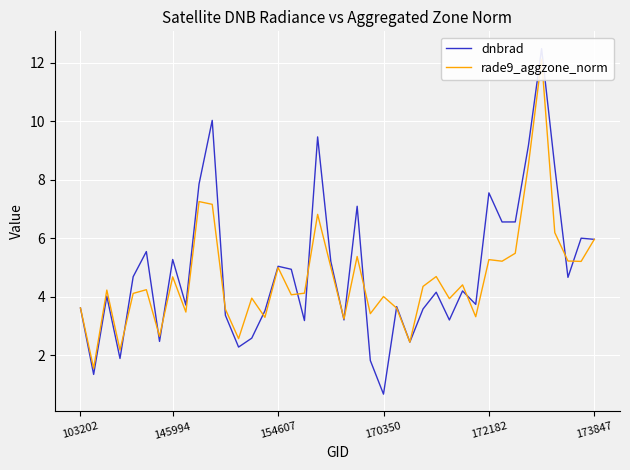

What is the maximum value shown in the chart?

12.5